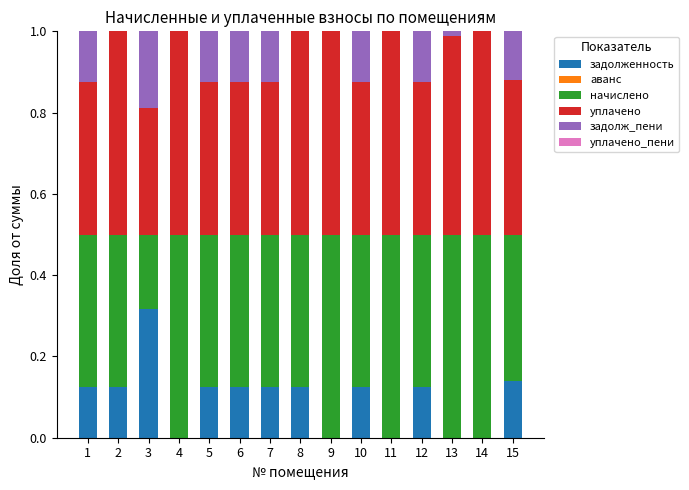

What is the total value across all series at 15?

1.0